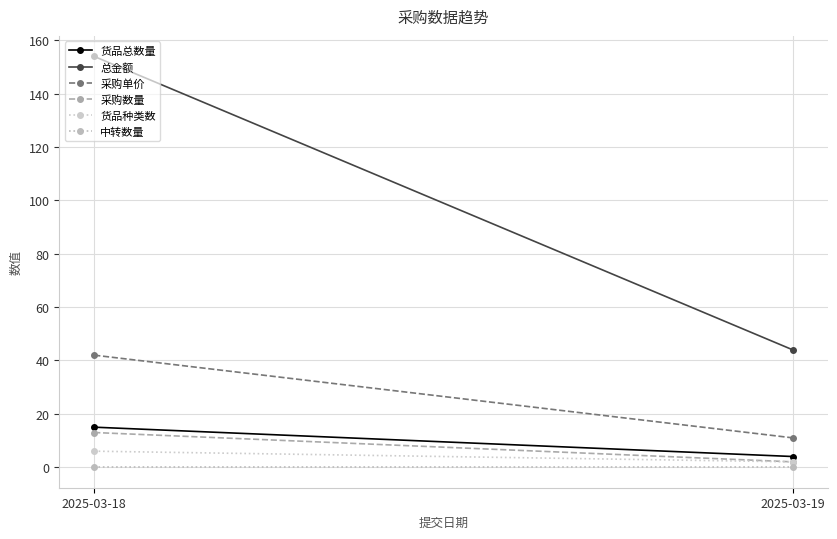

The 货品总数量 series shows 2 at 2025-03-19. True or false?

False